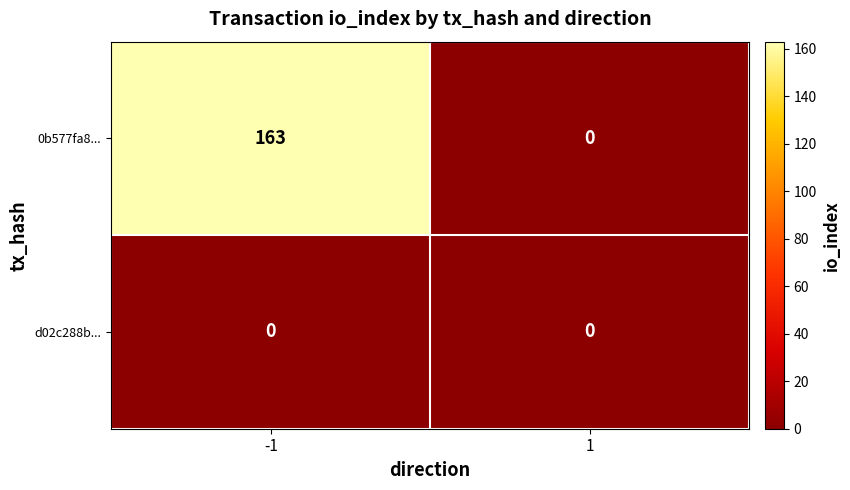

Between -1 and 1, which series saw the biggest shift?

0b577fa8...